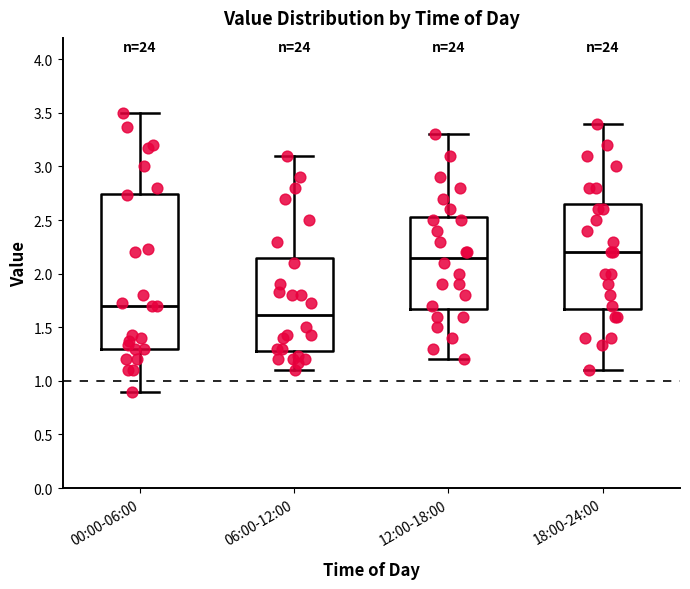

Comparing the boxes themselves (not the whiskers), which one is the tallest?

00:00-06:00